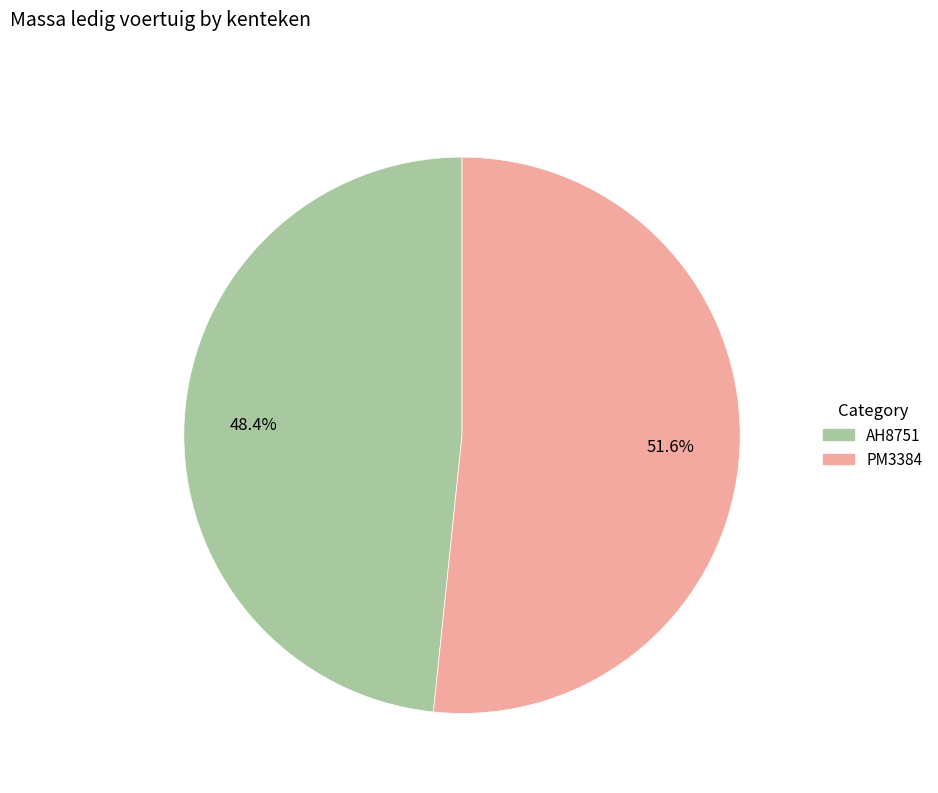

To the nearest percent, what is the average slice percentage?

50%